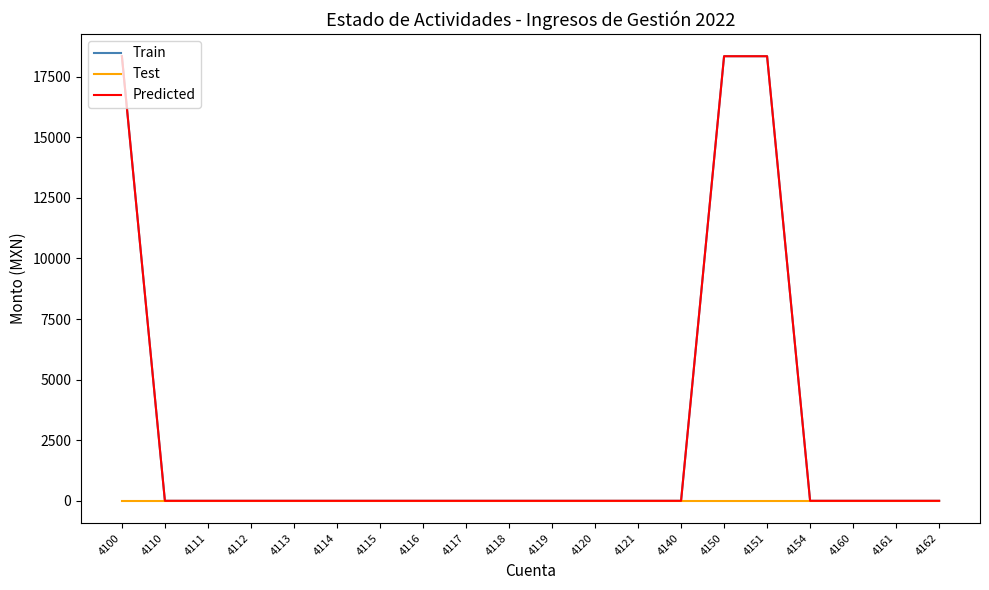

What is the difference between the maximum and minimum values in the Train series?

18346.0